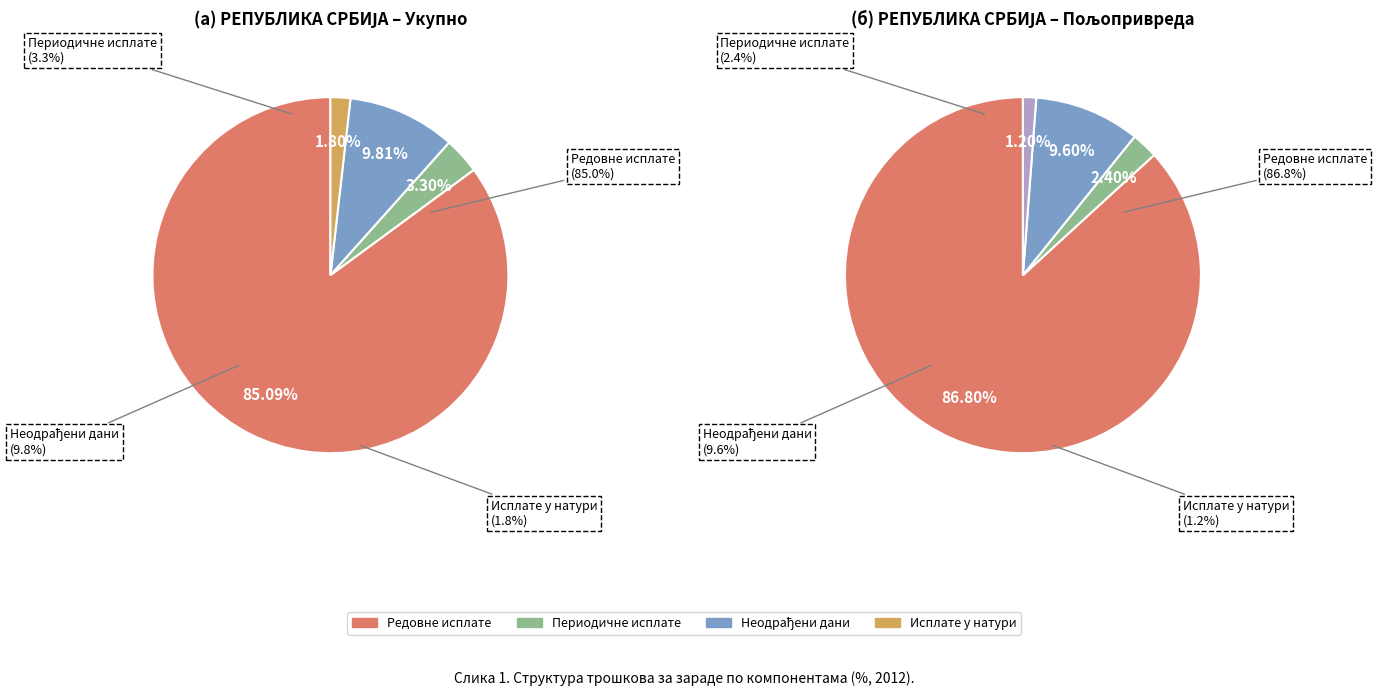

What is the spread (max minus min) of values at РЕПУБЛИКА СРБИЈА (Укупно)?

83.2